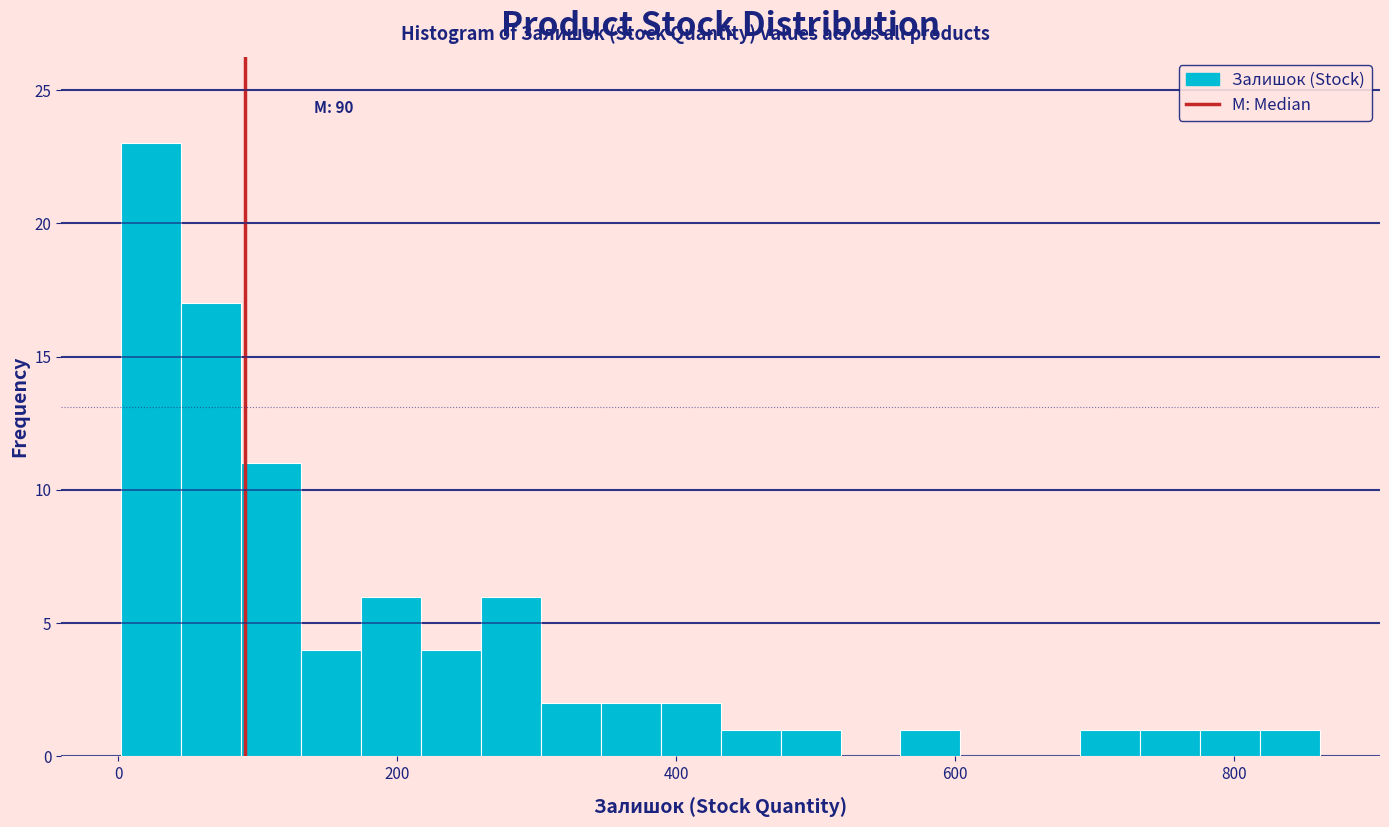

Around what value on the x-axis is the tallest bar? Give the approximate position of its centre, as read against the axis.

20